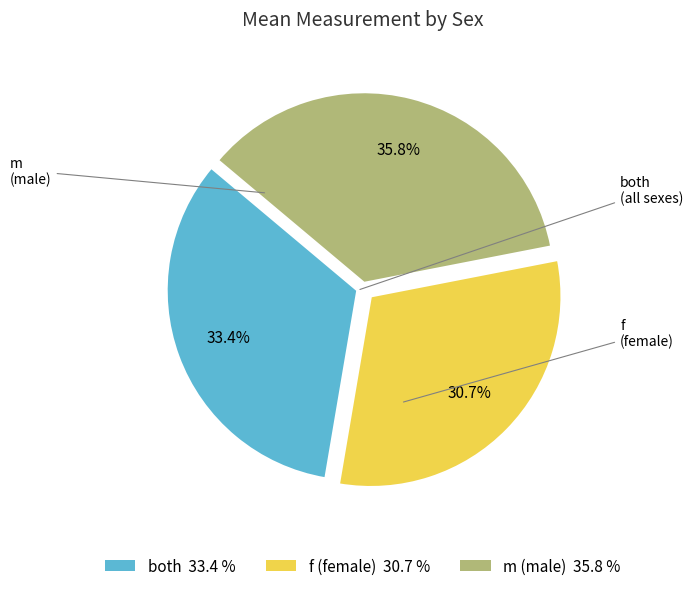

Count the number of slices in the pie.

3